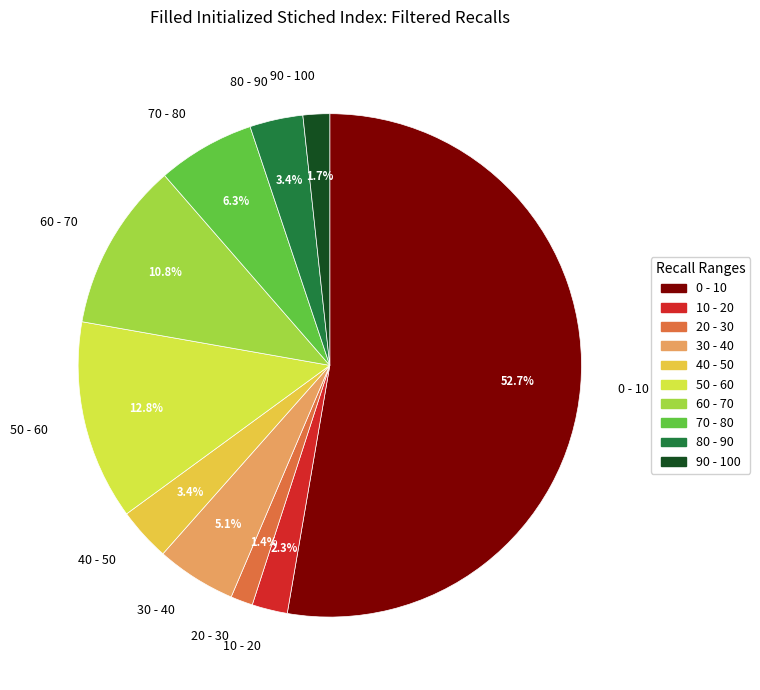

Which has a higher value, 80 - 90 or 10 - 20?

80 - 90